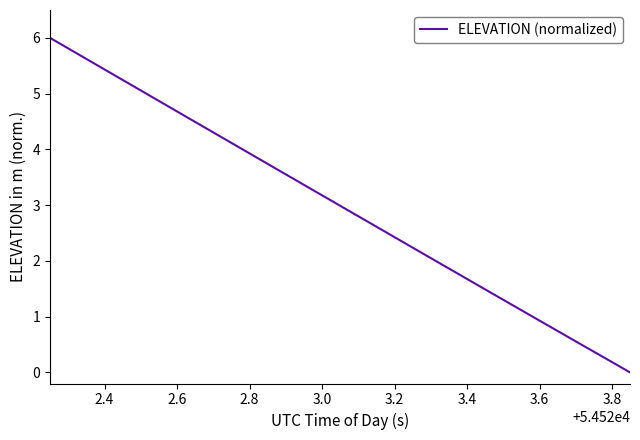

What is the maximum value shown in the chart?

6.0